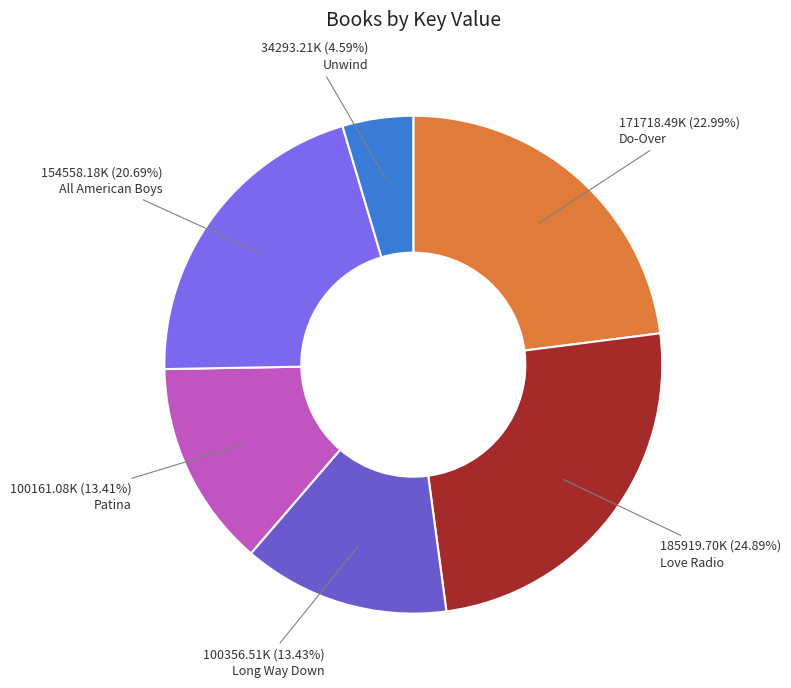

To the nearest percent, what percentage of the pie is Do-Over?

23%